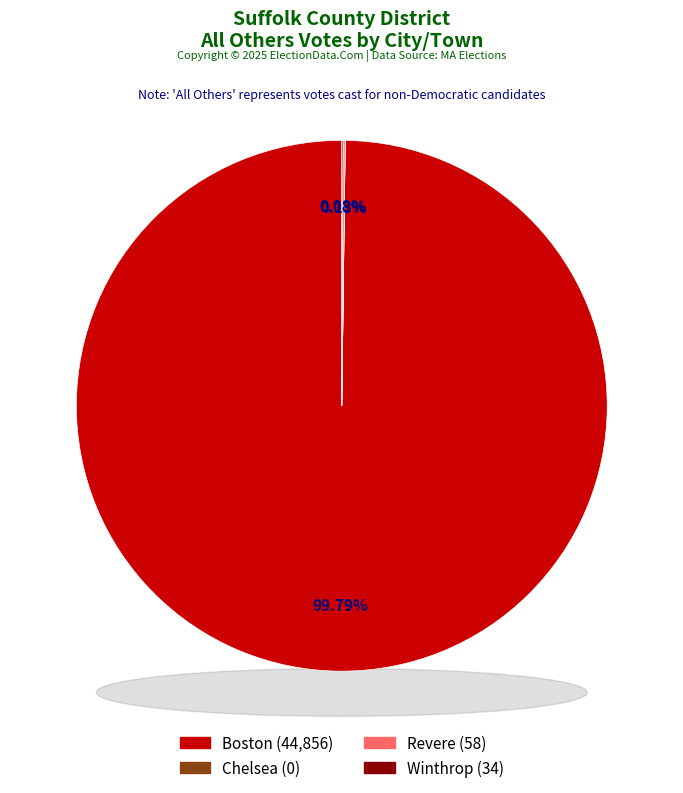

Between Revere and Boston, which is larger?

Boston